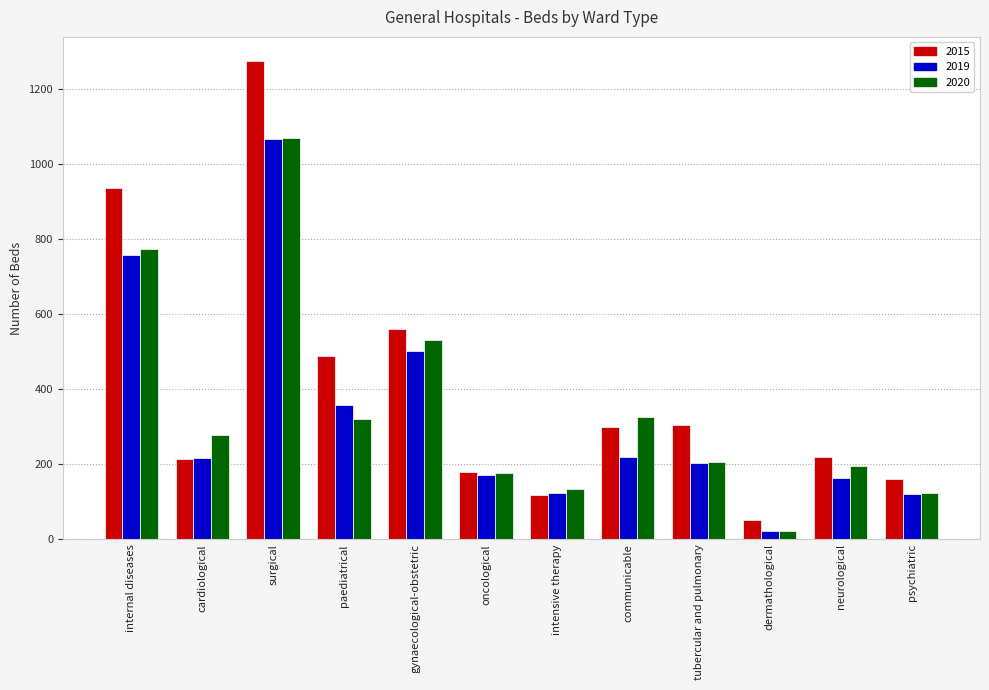

The value of 2020 at cardiological is 277. True or false?

True